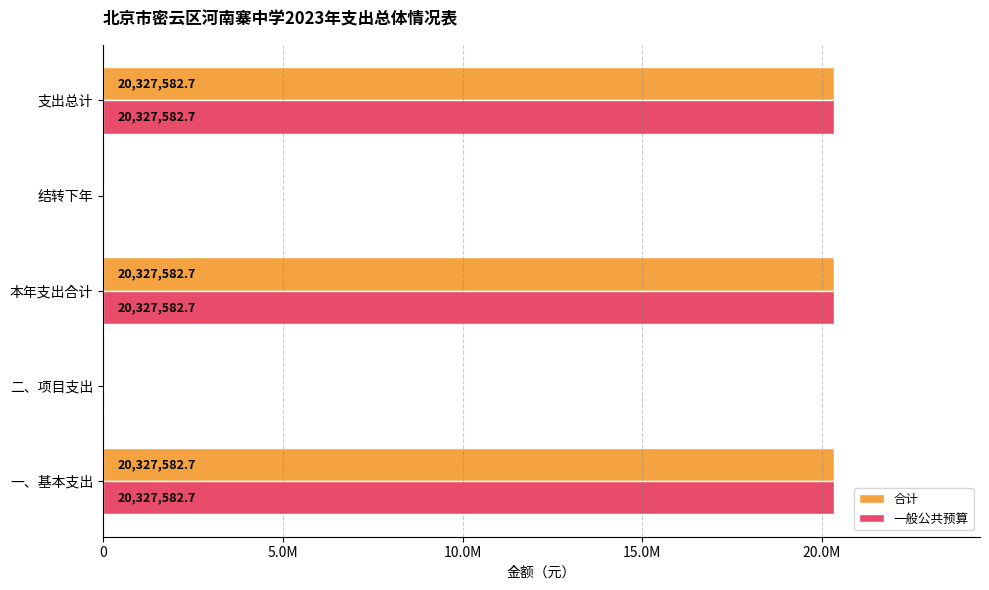

What are all the series names shown in the legend?

合计, 一般公共预算